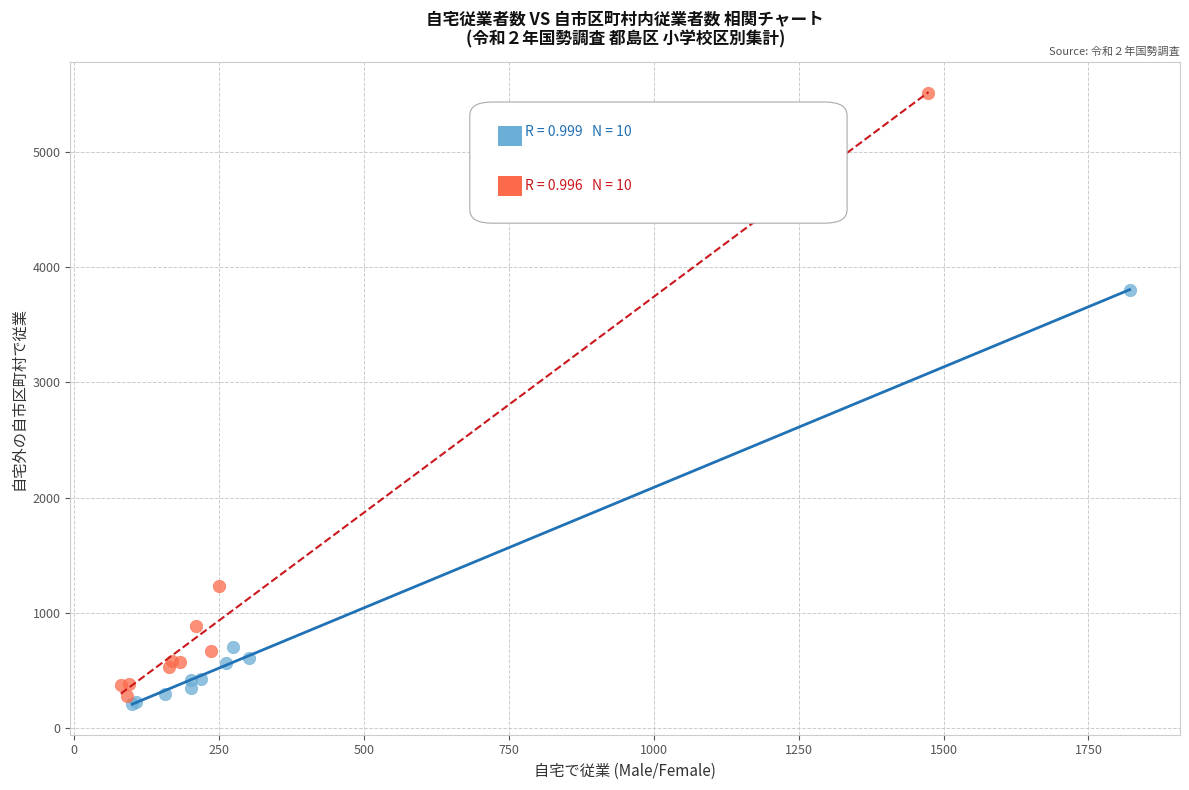

Which series contains the highest Y value?

女 (Female)